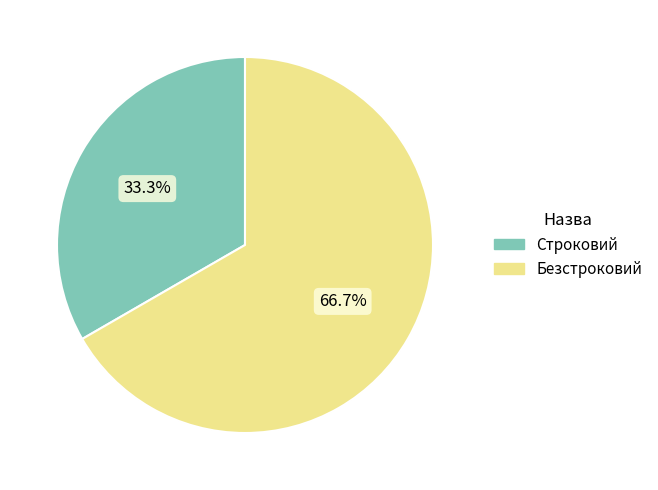

Count the number of slices in the pie.

2